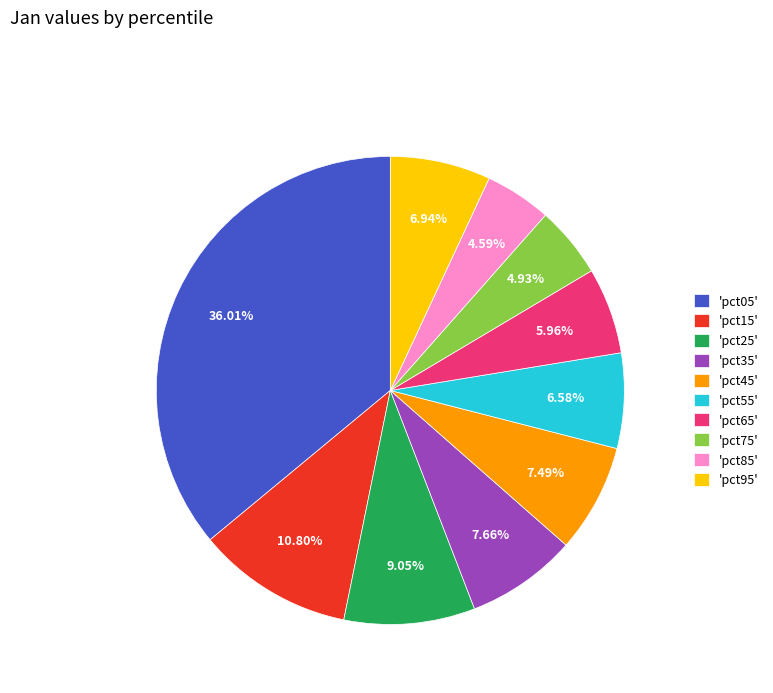

Which slice is the largest?

'pct05'